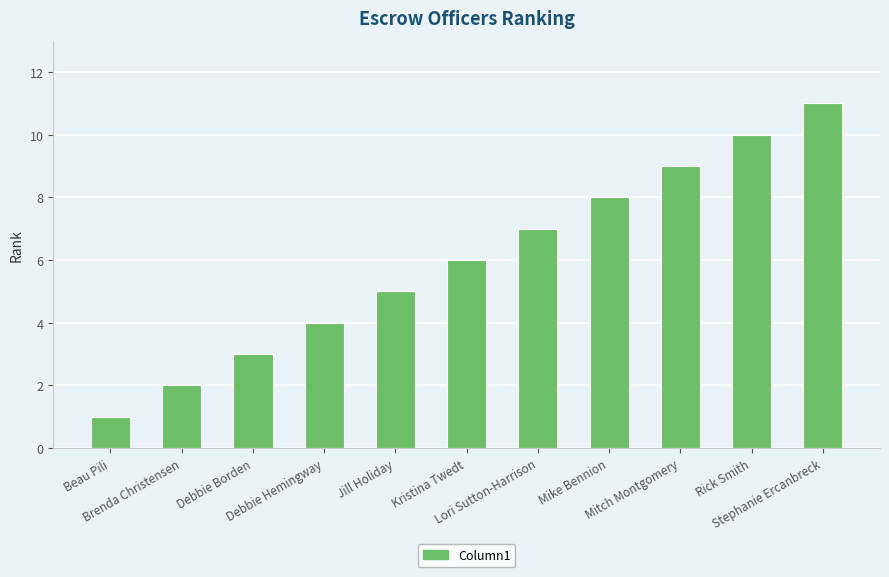

Count the number of categories in the chart.

11